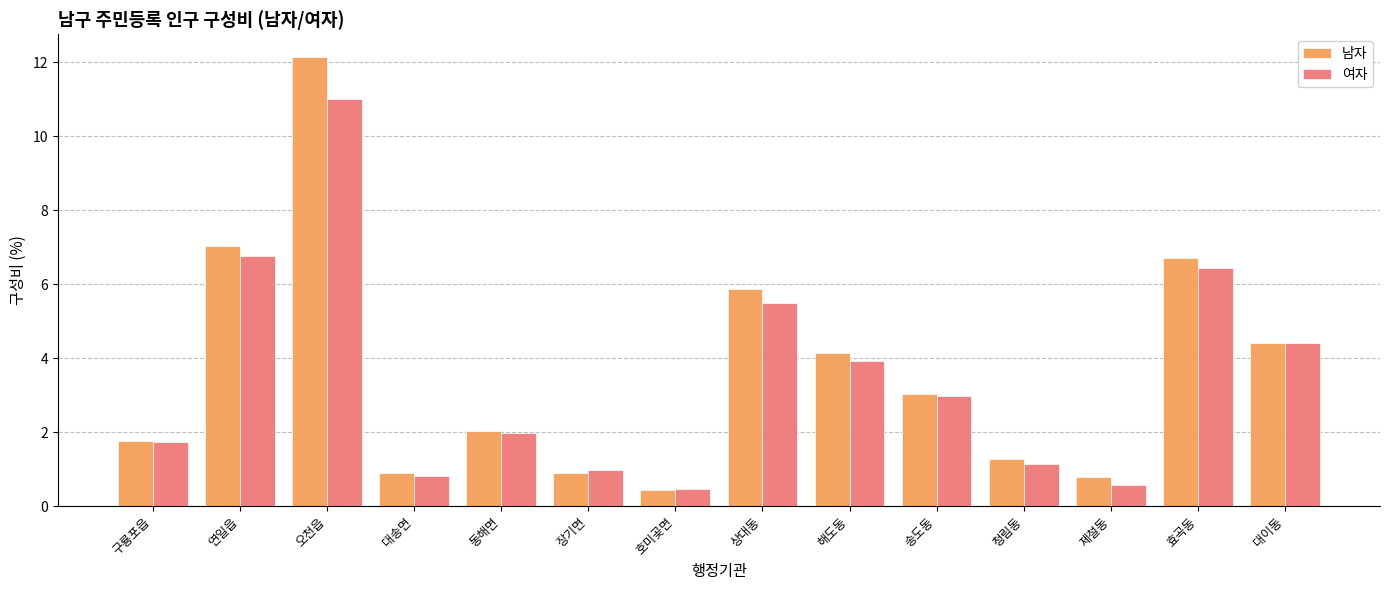

Reading left to right, list all the values displayed in this chart.

남자: 구룡포읍=1.8	연일읍=7.0	오천읍=12.1	대송면=0.9	동해면=2.0	장기면=0.9	호미곶면=0.4	상대동=5.9	해도동=4.1	송도동=3.0	청림동=1.3	제철동=0.8	효곡동=6.7	대이동=4.4
여자: 구룡포읍=1.7	연일읍=6.8	오천읍=11.0	대송면=0.8	동해면=2.0	장기면=1.0	호미곶면=0.5	상대동=5.5	해도동=3.9	송도동=3.0	청림동=1.1	제철동=0.6	효곡동=6.4	대이동=4.4